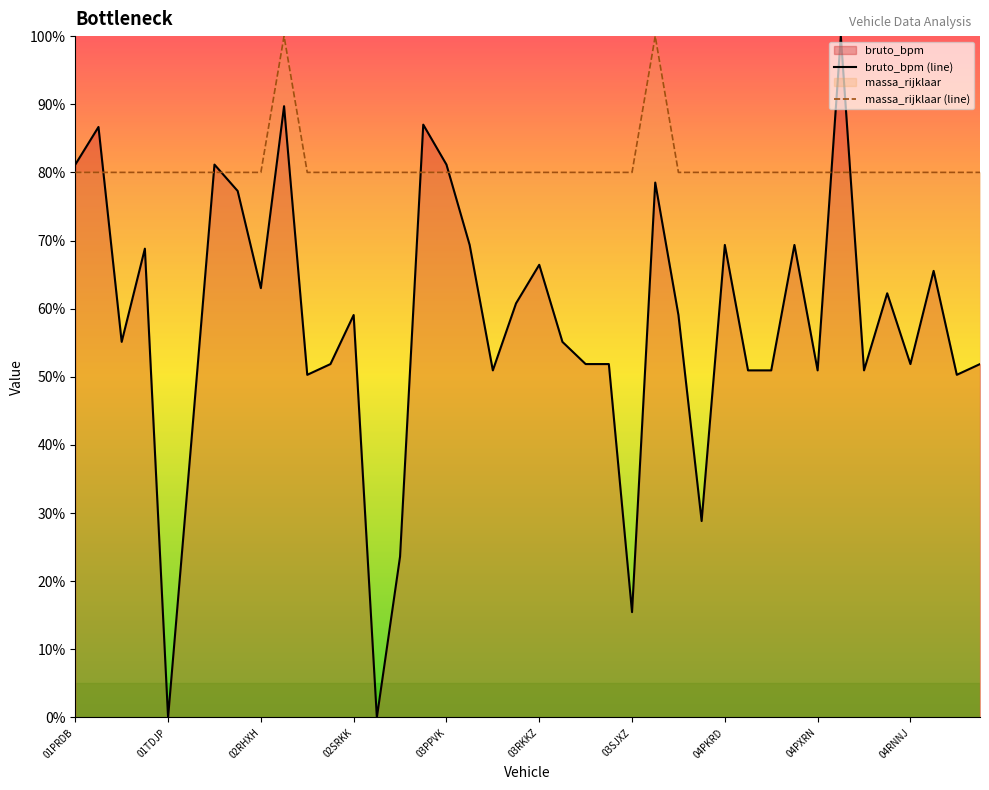

Which series has the largest total across all categories?

massa_rijklaar (line)